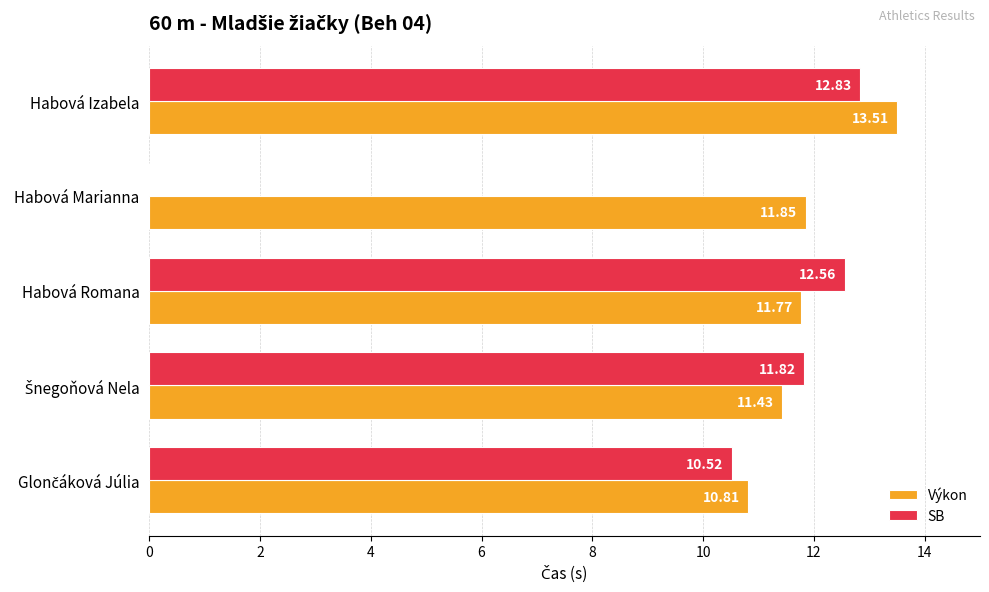

What is the sum of all Výkon values?

59.4